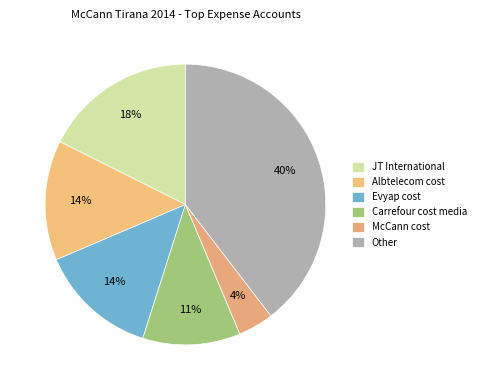

Does any single category account for the majority?

No